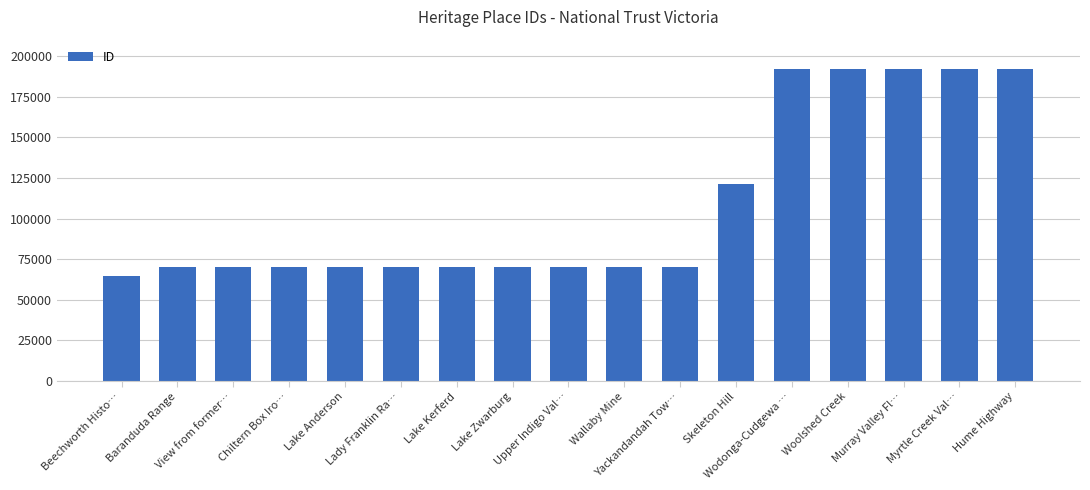

What is the greatest value displayed?

192044